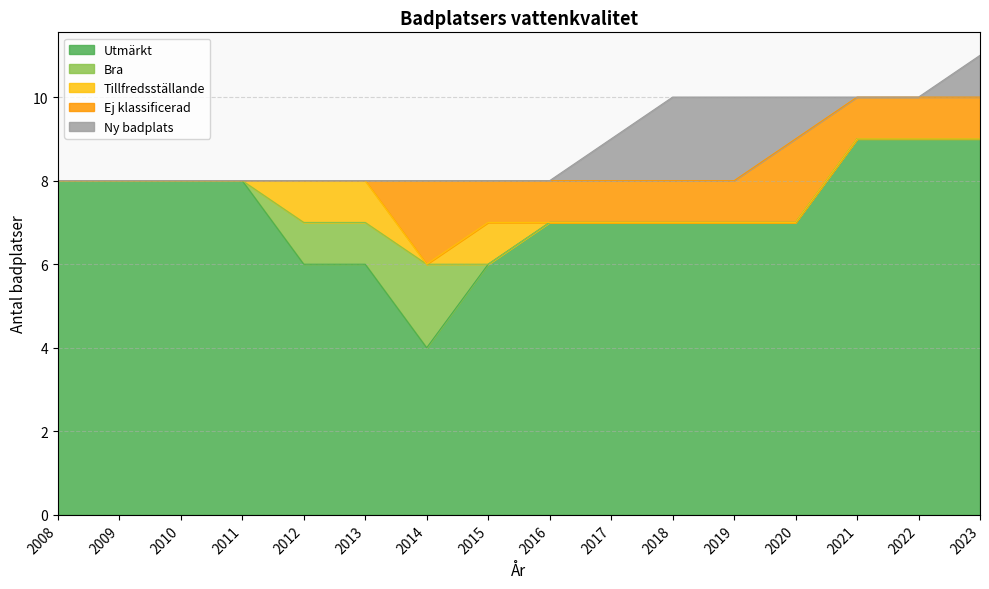

What is the lowest value of the Utmärkt series?

4